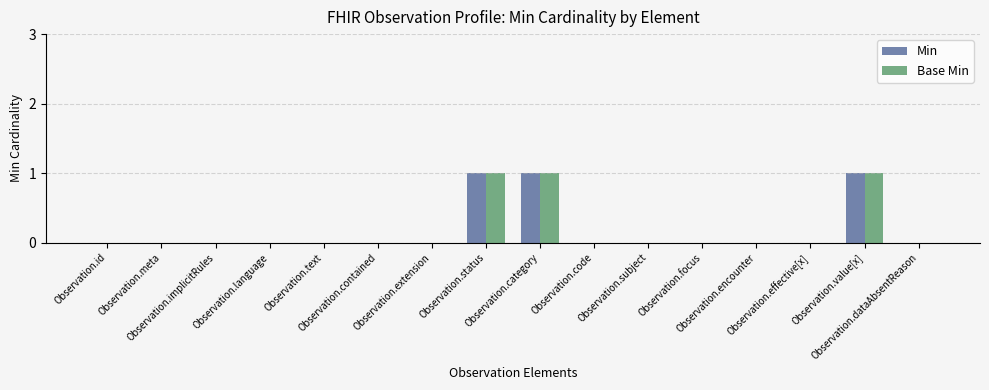

The Base Min series shows 1 at Observation.effective[x]. True or false?

False